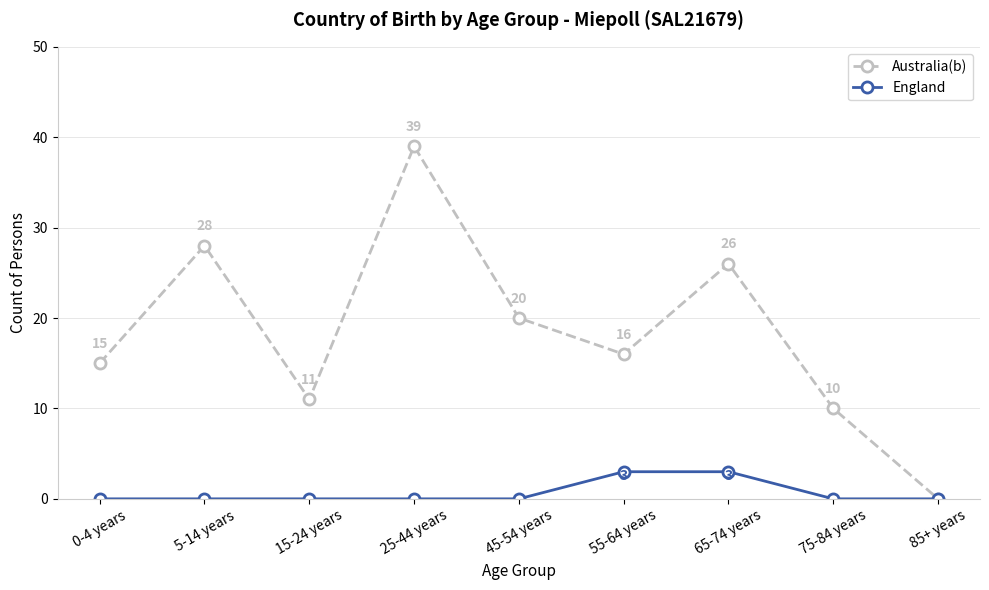

At which label does Australia(b) reach its peak?

25-44 years